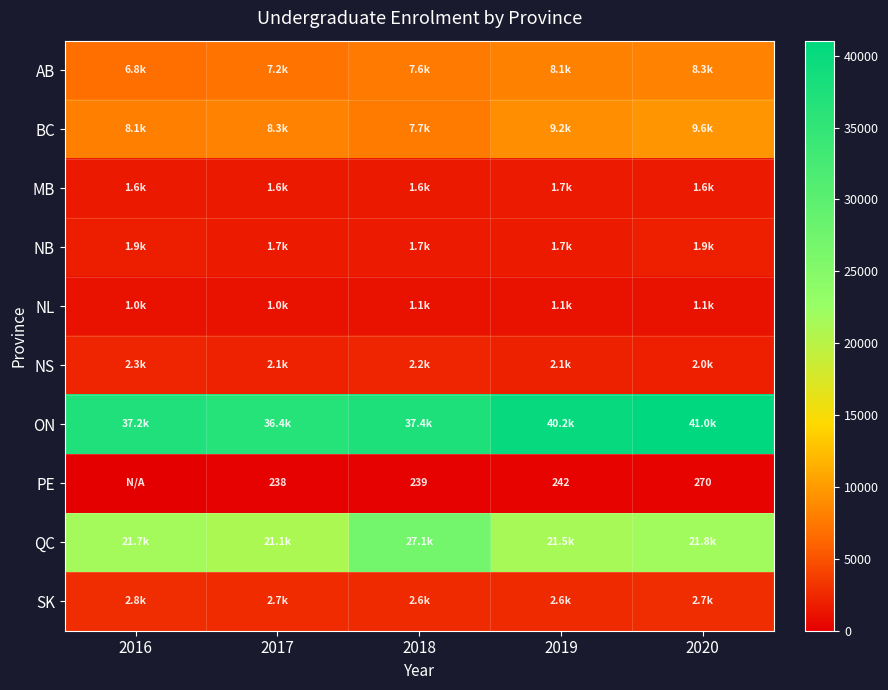

Which has a higher value, 2018 or 2017?

2018